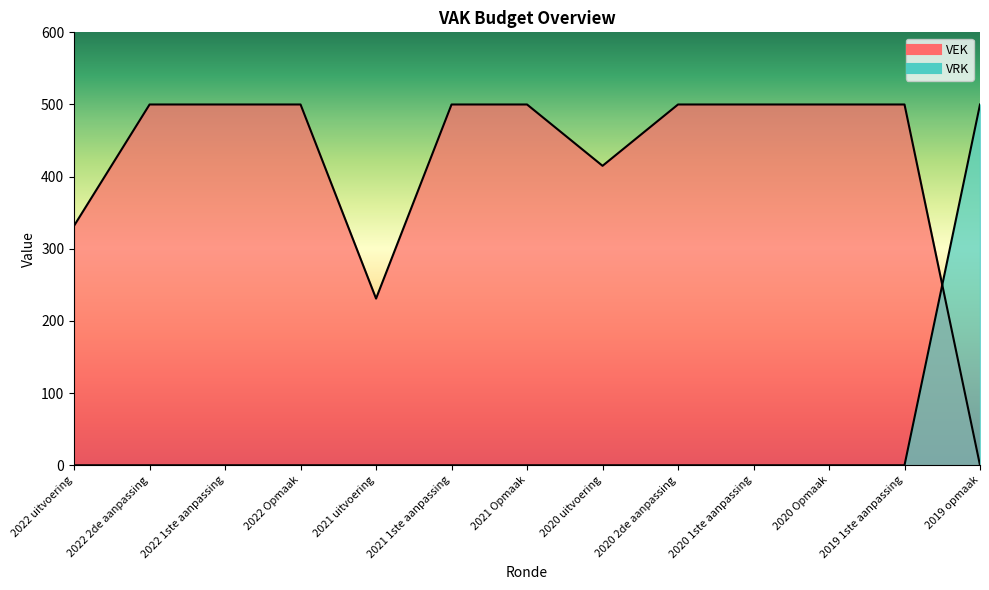

Which category has the highest value in the VEK series?

2022 2de aanpassing